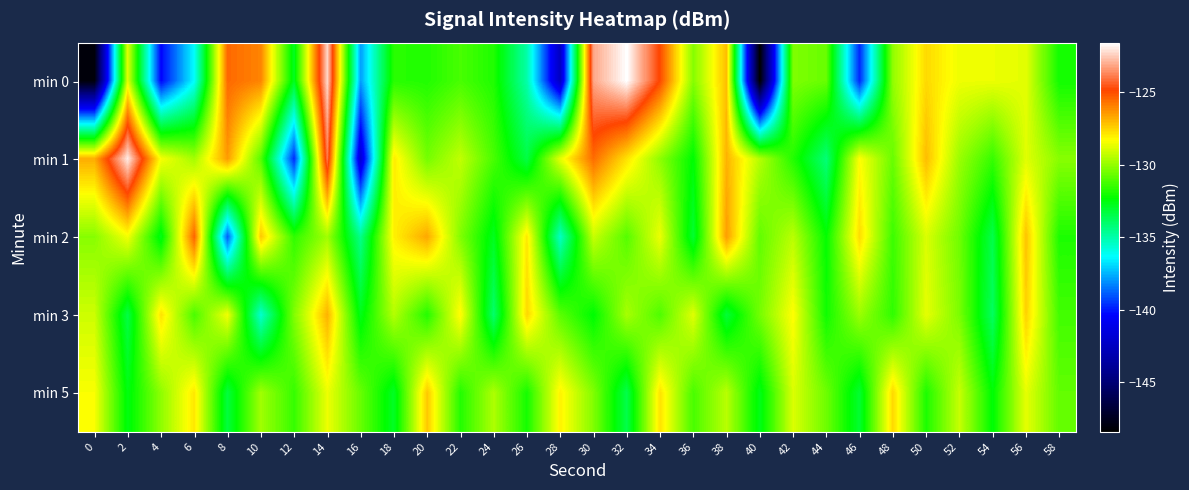

Reading left to right, extract all data points from this chart.

min 0: 0=-148.1	2=-128.8	4=-140.3	6=-136.3	8=-125.5	10=-126.0	12=-132.8	14=-122.3	16=-137.9	18=-131.7	20=-131.8	22=-131.2	24=-131.9	26=-135.0	28=-142.4	30=-123.1	32=-121.6	34=-124.9	36=-130.3	38=-127.1	40=-148.4	42=-130.3	44=-130.7	46=-139.7	48=-130.0	50=-127.6	52=-128.6	54=-128.6	56=-128.8	58=-132.1
min 1: 0=-126.8	2=-122.0	4=-128.4	6=-129.8	8=-126.5	10=-131.0	12=-139.7	14=-124.0	16=-141.9	18=-128.0	20=-130.5	22=-129.3	24=-131.2	26=-133.4	28=-128.7	30=-125.6	32=-127.8	34=-130.1	36=-132.4	38=-126.9	40=-129.5	42=-131.8	44=-134.2	46=-128.3	48=-130.7	50=-127.1	52=-129.9	54=-131.5	56=-128.8	58=-130.2
min 2: 0=-130.2	2=-128.5	4=-132.7	6=-125.4	8=-138.9	10=-127.3	12=-131.6	14=-129.8	16=-134.5	18=-128.1	20=-126.7	22=-130.3	24=-132.8	26=-127.9	28=-135.4	30=-129.2	32=-131.0	34=-128.6	36=-133.1	38=-126.5	40=-130.8	42=-129.4	44=-132.3	46=-127.7	48=-131.4	50=-128.9	52=-130.6	54=-133.5	56=-127.2	58=-131.9
min 3: 0=-129.1	2=-133.4	4=-127.8	6=-131.2	8=-128.5	10=-135.6	12=-130.3	14=-126.9	16=-132.7	18=-129.5	20=-131.8	22=-128.2	24=-134.0	26=-127.6	28=-130.9	30=-132.4	32=-129.7	34=-131.1	36=-128.8	38=-133.2	40=-130.5	42=-128.3	44=-132.1	46=-129.9	48=-131.6	50=-128.7	52=-130.4	54=-133.8	56=-127.5	58=-131.3
min 5: 0=-128.4	2=-132.6	4=-130.1	6=-127.9	8=-133.3	10=-129.8	12=-131.5	14=-128.6	16=-130.7	18=-132.9	20=-127.3	22=-131.8	24=-129.6	26=-132.0	28=-128.1	30=-130.3	32=-133.5	34=-127.8	36=-131.2	38=-129.4	40=-132.7	42=-128.9	44=-130.6	46=-133.1	48=-127.6	50=-131.9	52=-129.2	54=-132.4	56=-128.7	58=-130.8